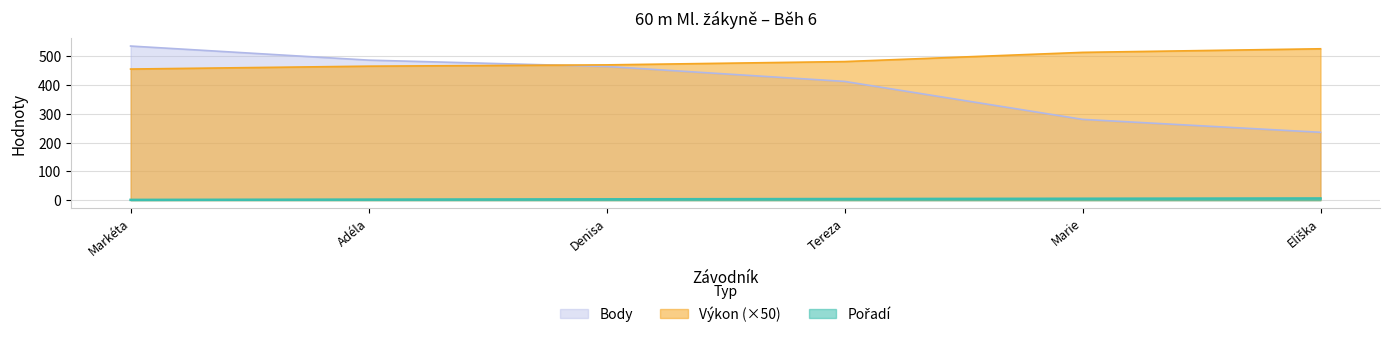

Which series has the widest spread of values?

Body